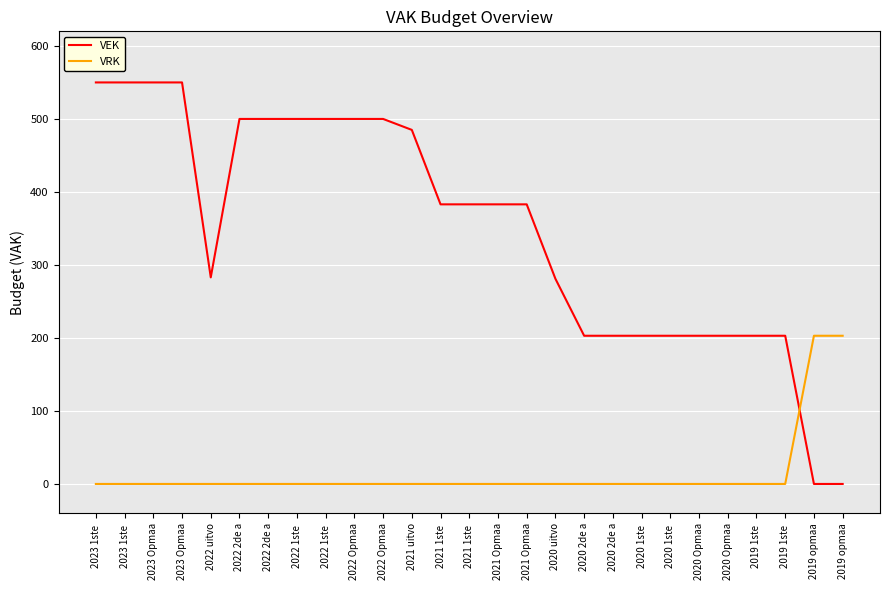

Is this an area chart (filled region under the line)?

No